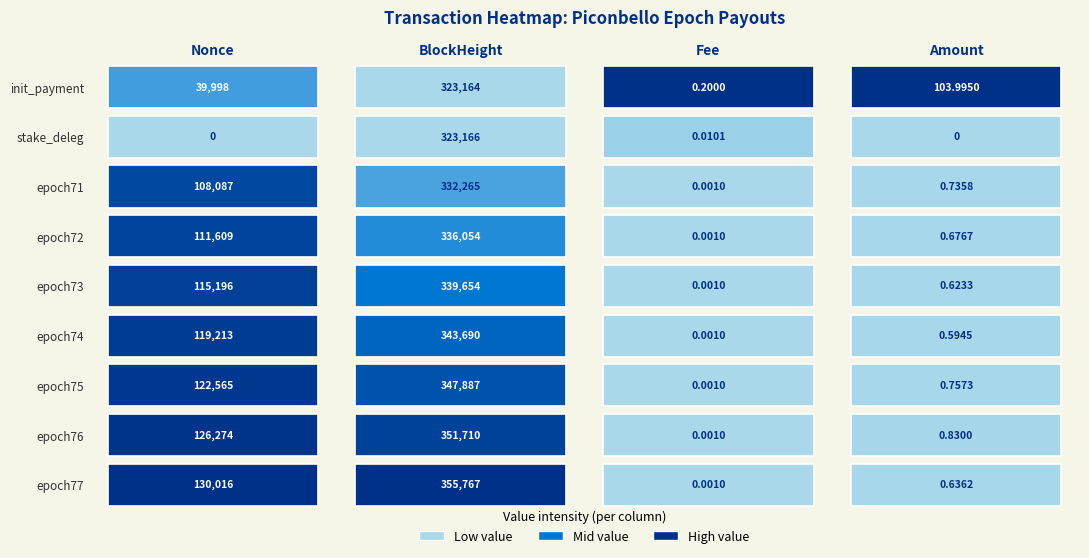

What is the difference between the highest and lowest values at 0?

130016.0